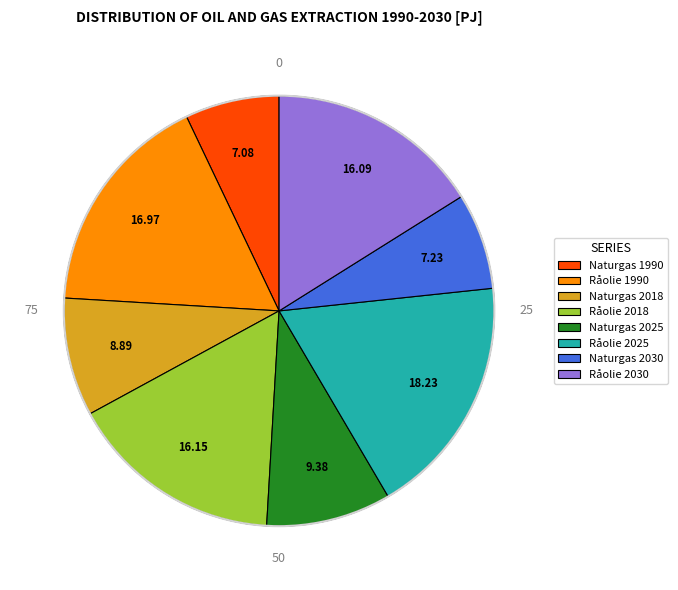

Does Råolie 2018 represent more than half of the total?

No